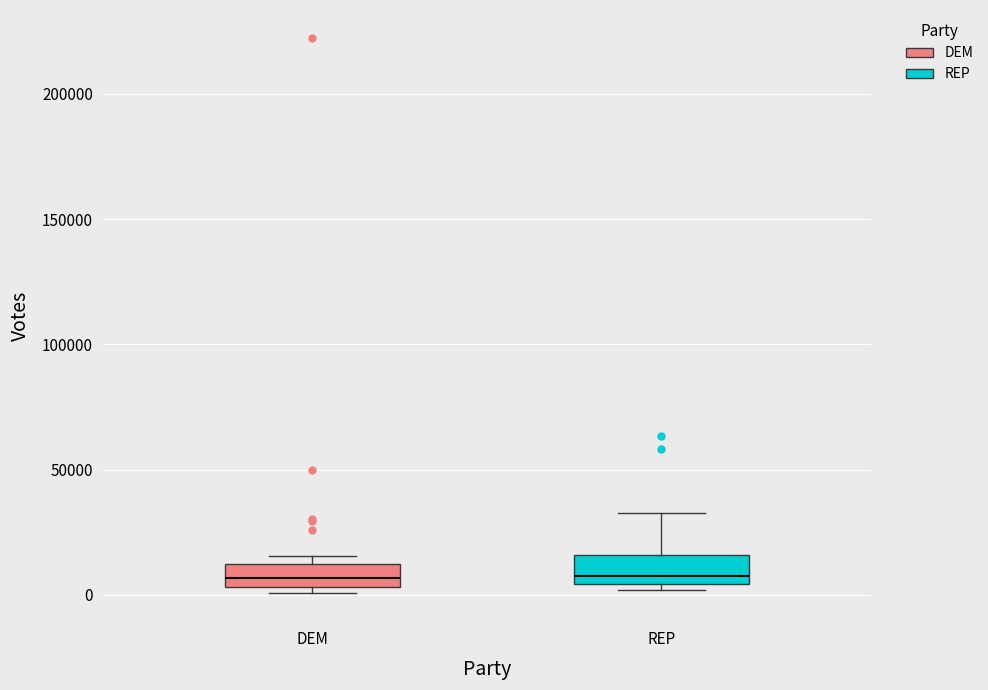

Reading left to right, transcribe this box plot: for each box, give where its median line is, the range the box spans, and where its two whiskers end, as read against the y-axis. The values are not printed on the chart, so give them approximately, as read against the axis.

DEM: median 5000 (inside the box), box 5000 to 10000, whiskers 0 to 15000
REP: median 10000, box 5000 to 15000, whiskers 0 to 35000